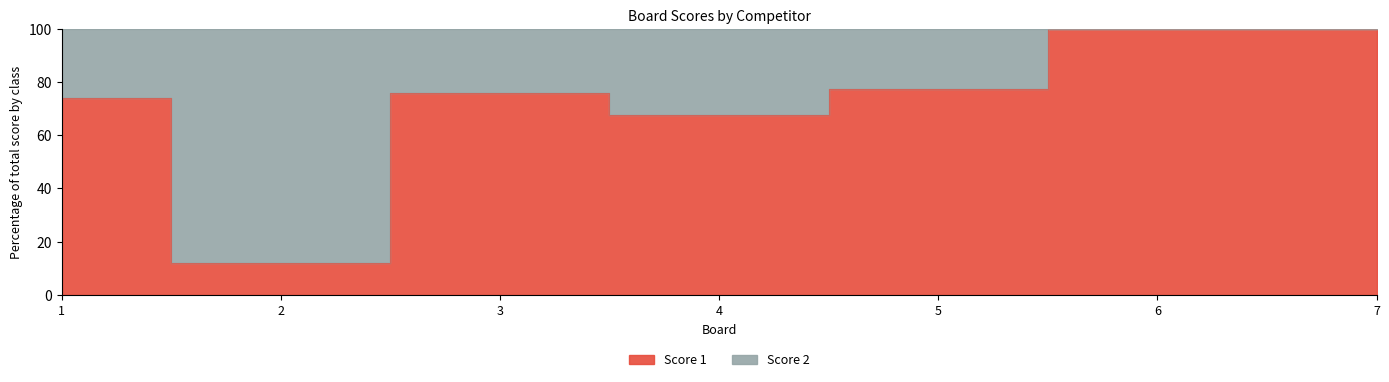

Reading left to right, what are all the values shown in this chart?

74.1	12.0	75.8	67.6	77.4	100.0	100.0